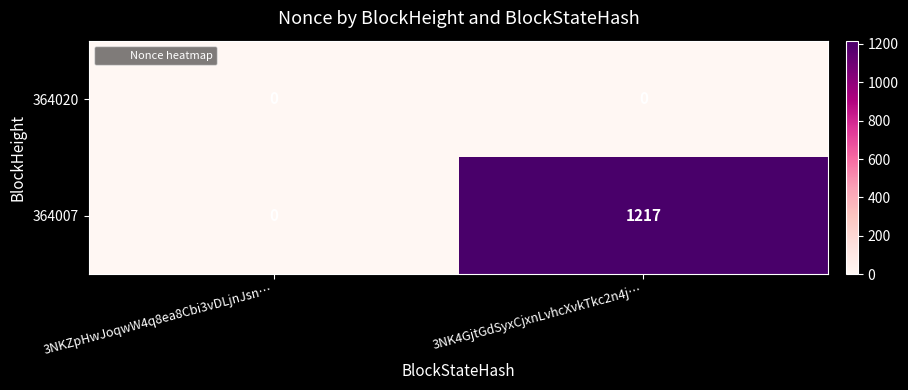

Count the number of data series in this chart.

2